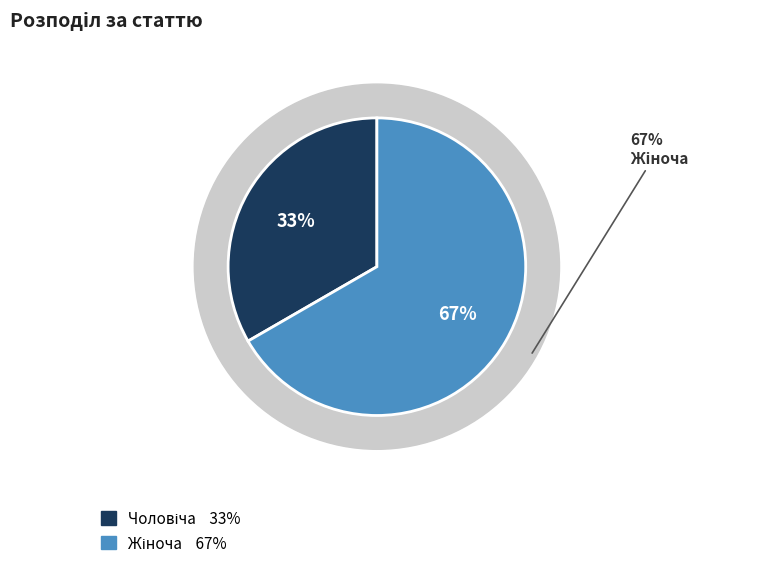

Which slice is the largest?

Жіноча